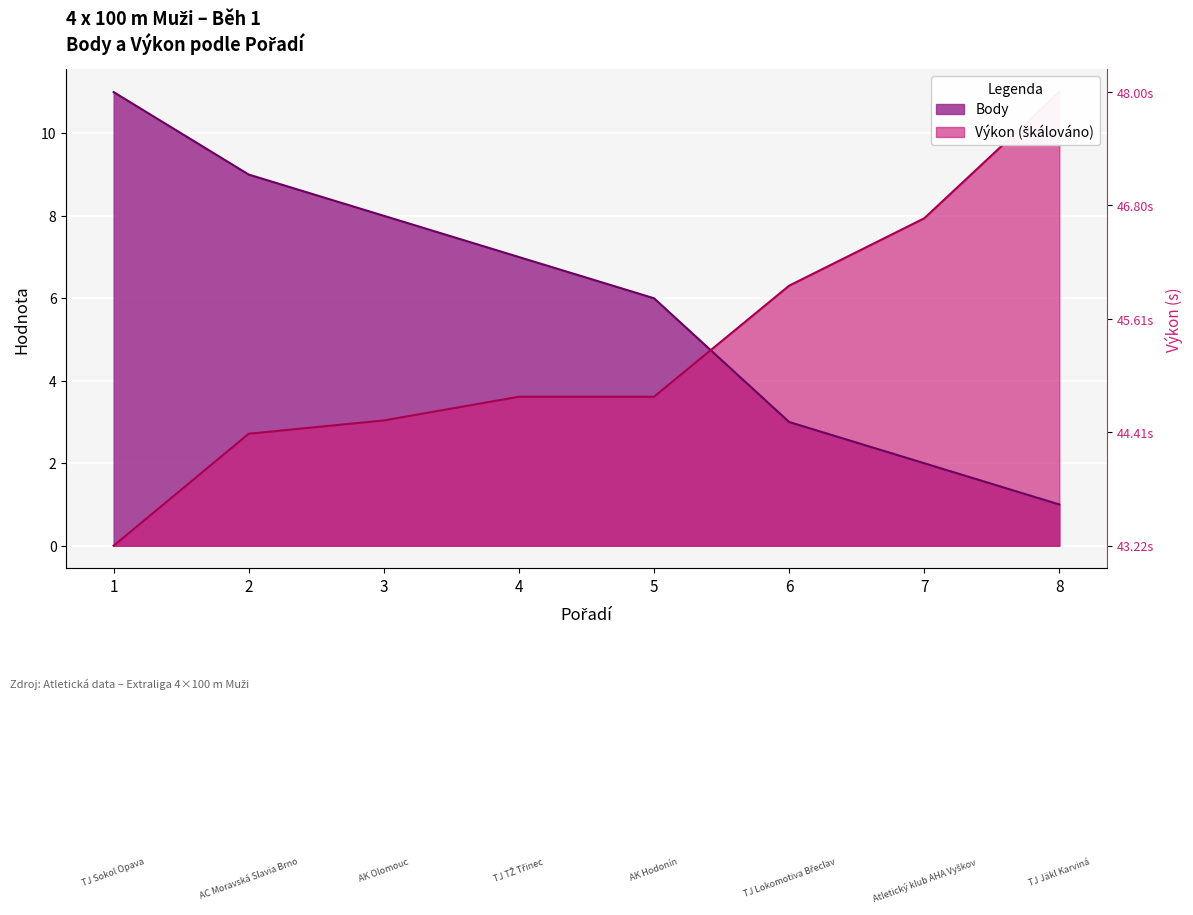

What are all the series names shown in the legend?

Body, Výkon